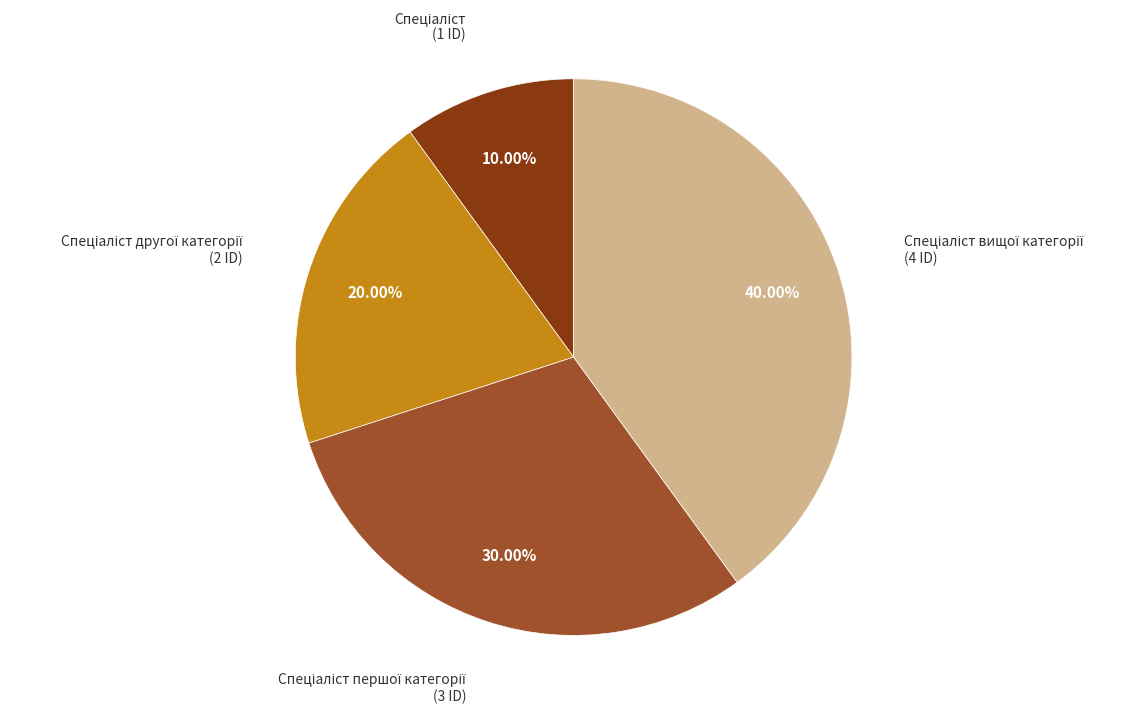

Is there a majority slice in this chart?

No